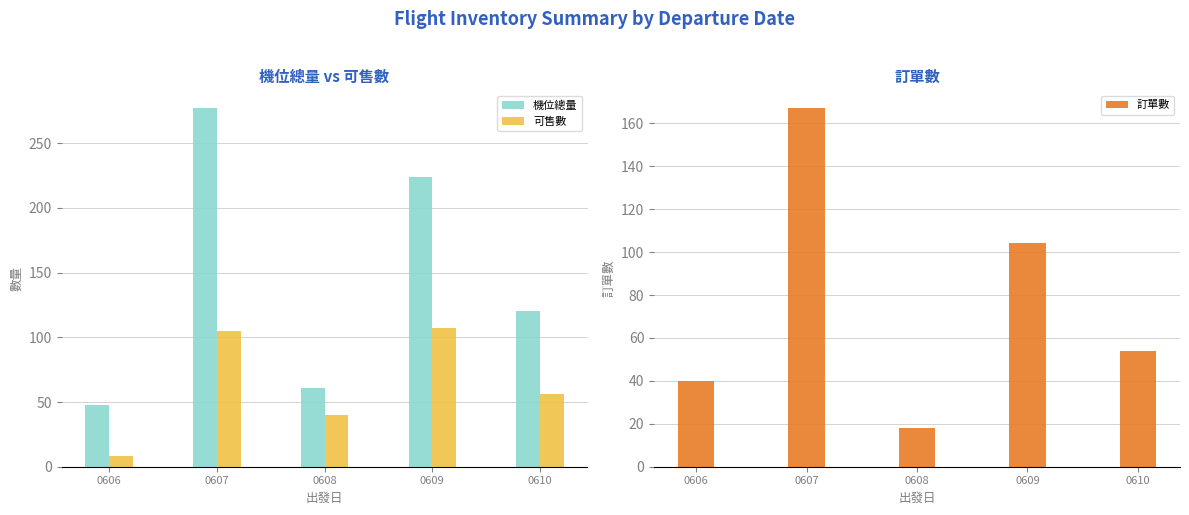

Which series has the widest spread of values?

機位總量